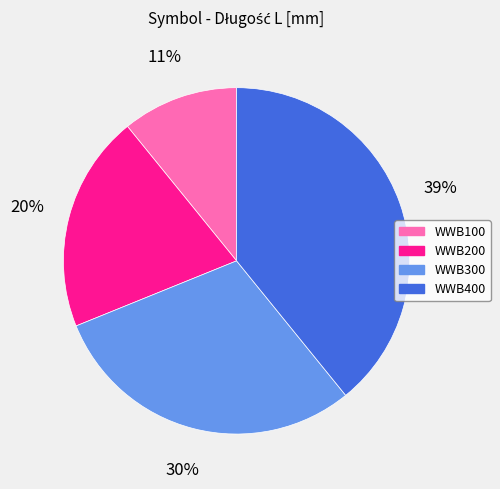

To the nearest percent, what is the difference between the largest and smallest slice percentages?

28%